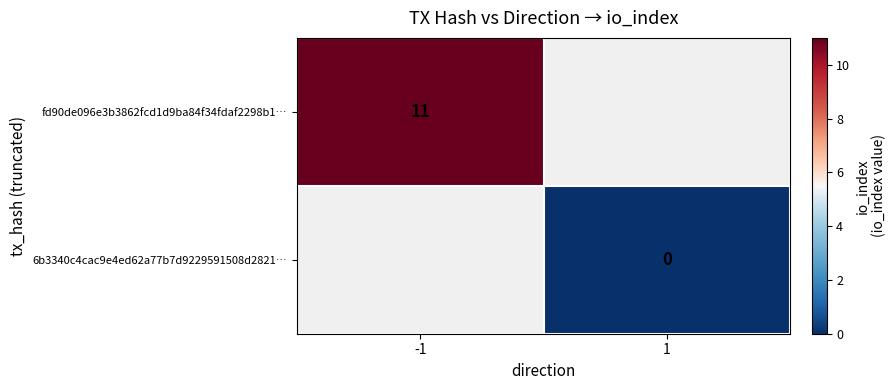

The fd90de096e3b3862fcd1d9ba84f34fdaf2298b1… series shows 11 at -1. True or false?

True